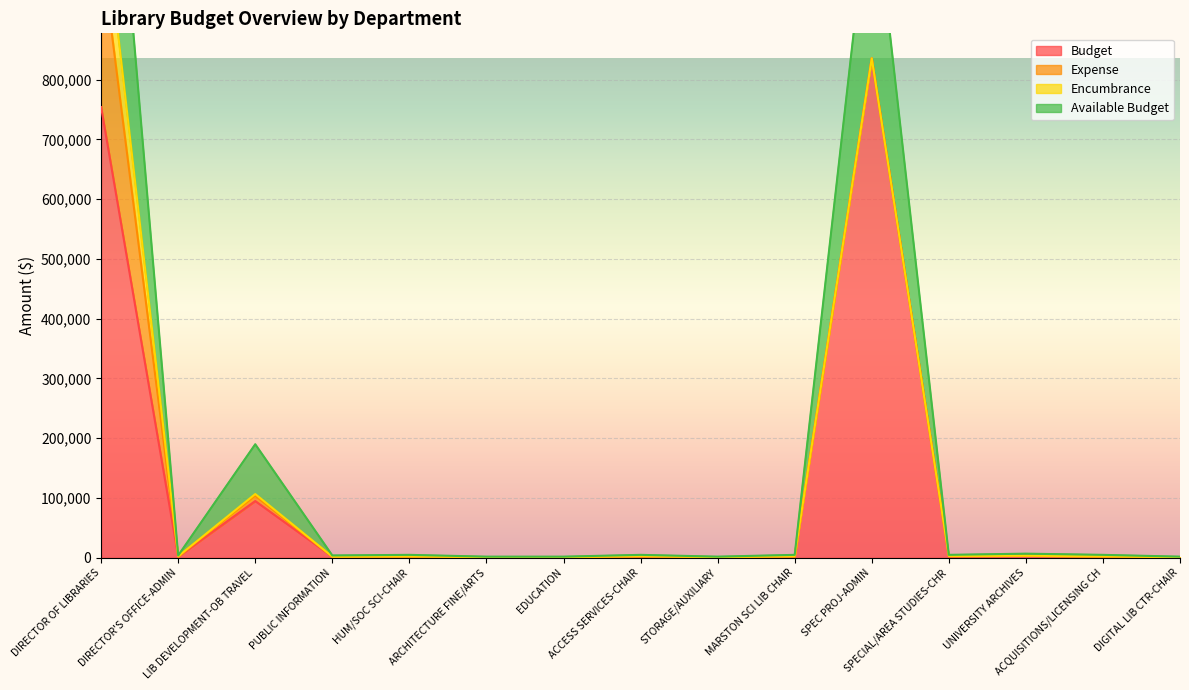

True or false: Budget and Available Budget cross at least once.

False